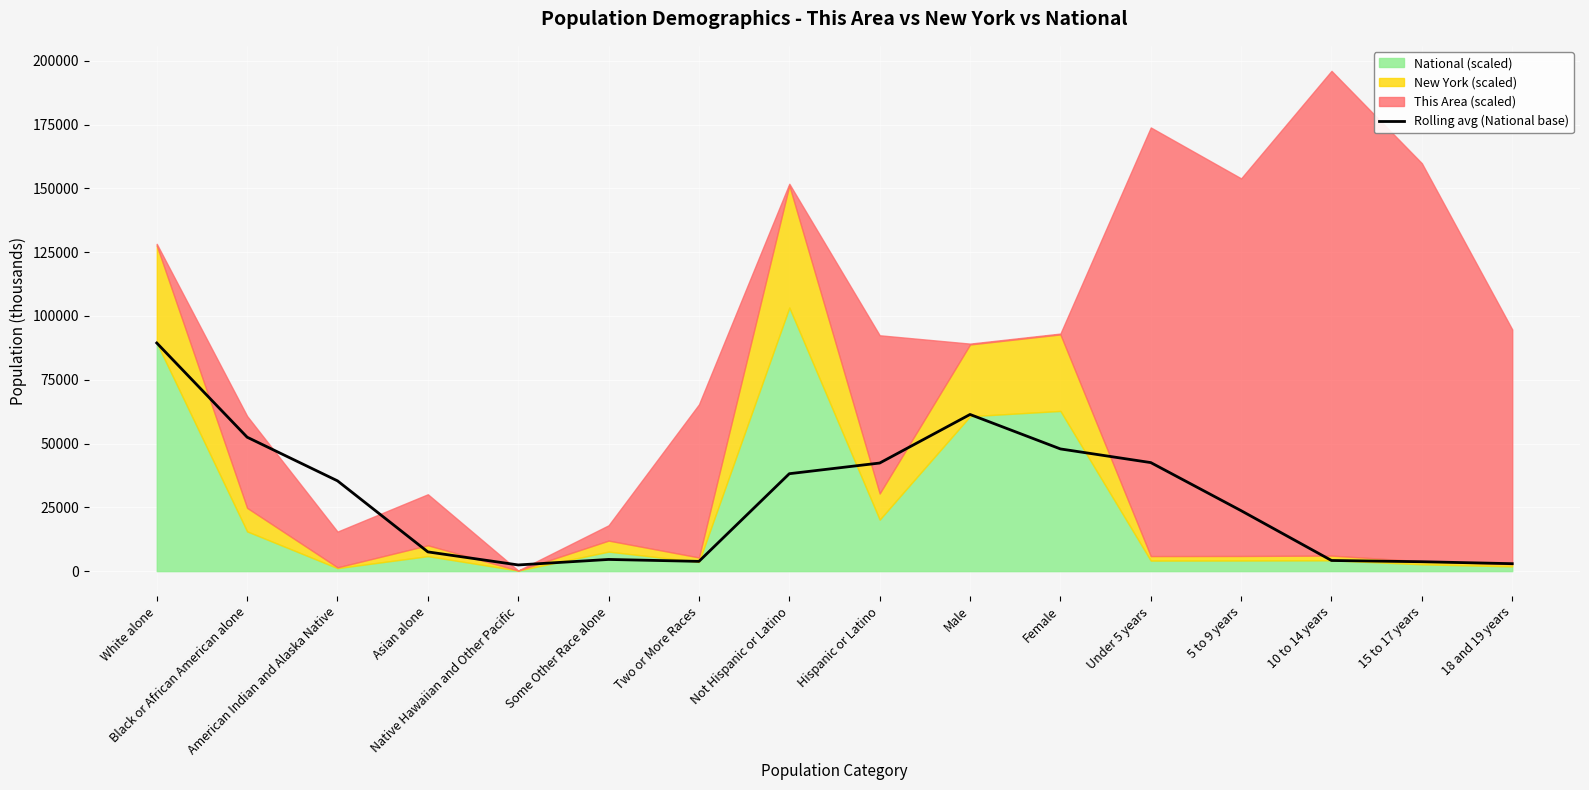

What value does the data have at Hispanic or Latino?

42367.3